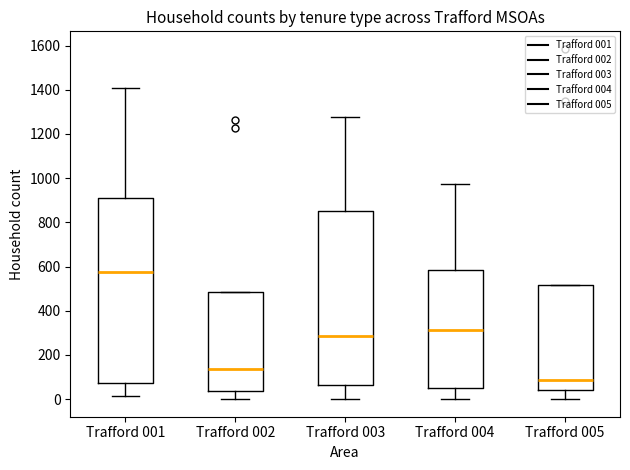

Where does the median line of the box for Trafford 002 sit on the y-axis? The values are not printed on the chart, so give them approximately, as read against the axis.

140